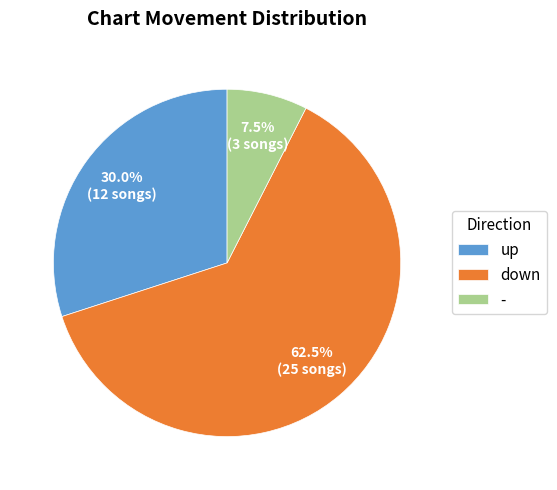

How much of the chart is everything except down?

37.5%